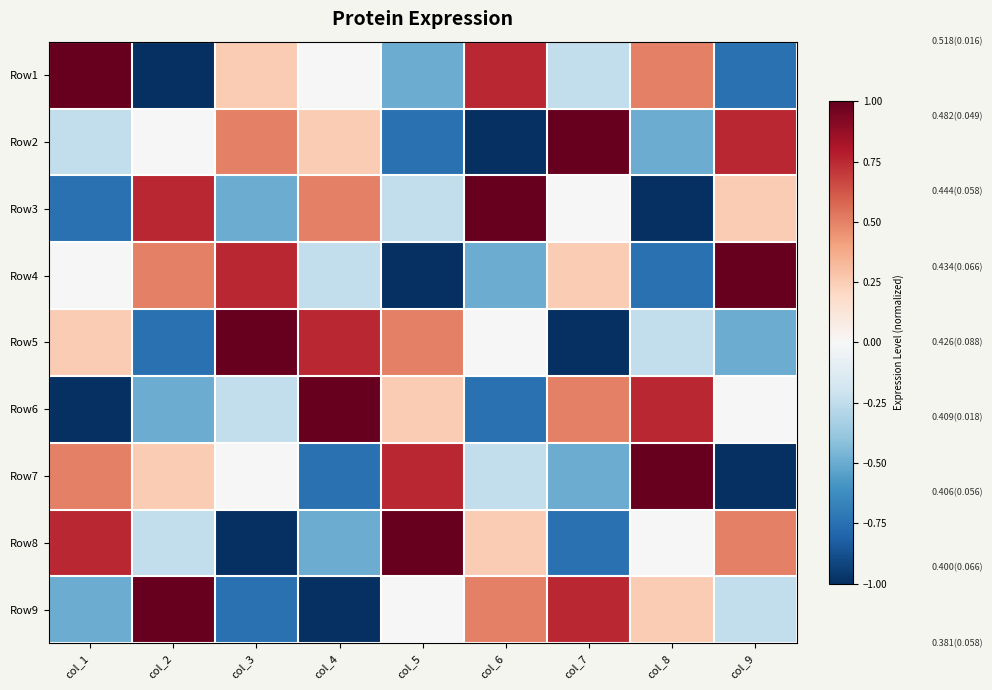

Which has a higher value, col_4 or col_2?

col_4